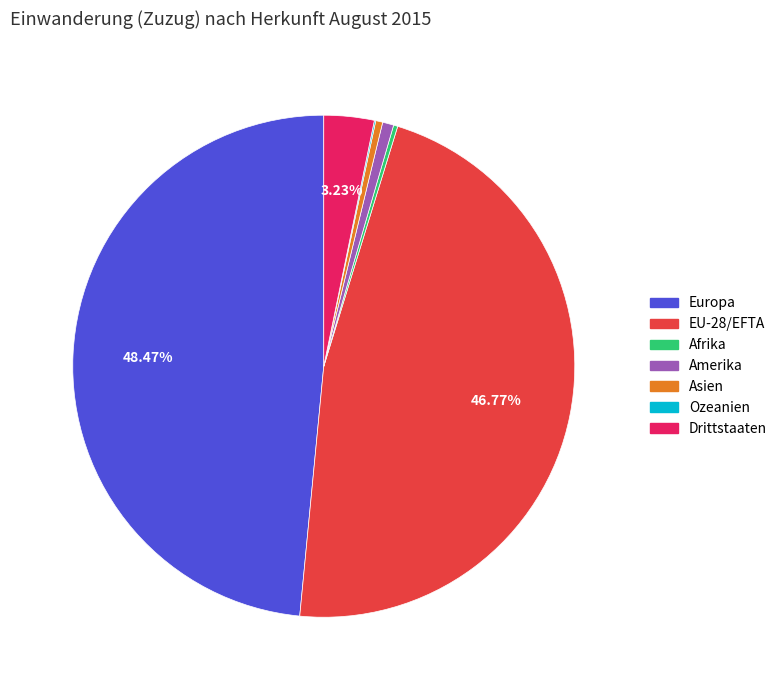

The Amerika slice represents 1% of the pie. True or false?

True